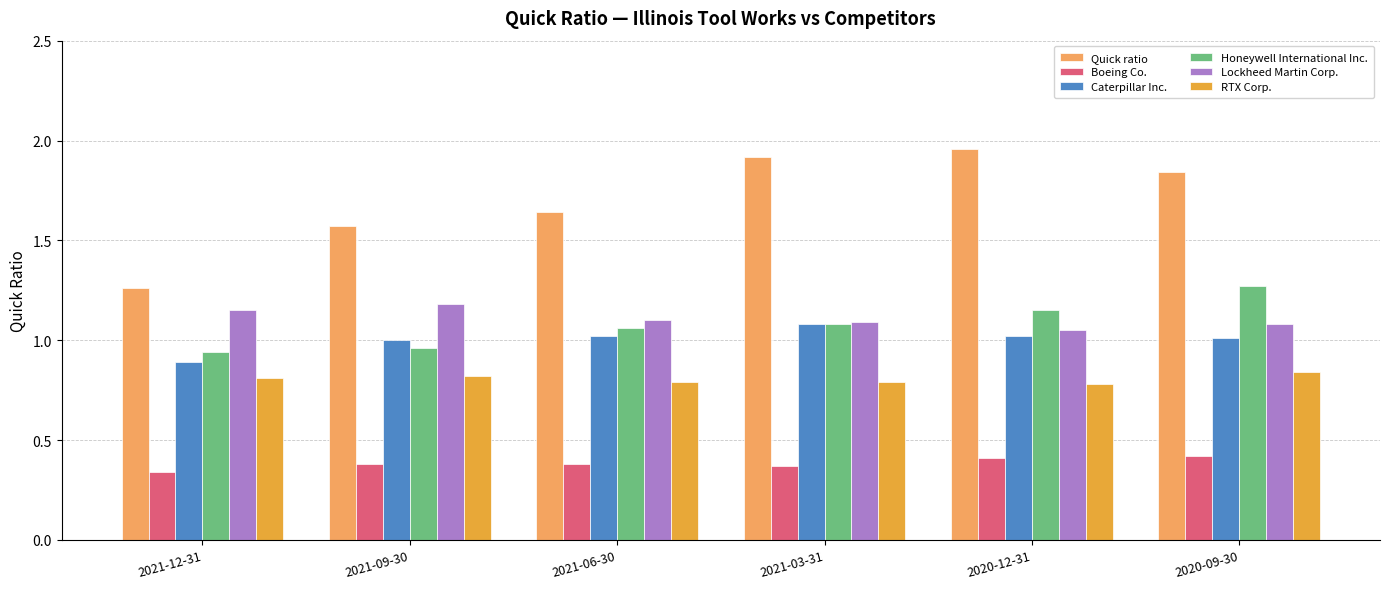

What is the label of the 5th bar from the right?

2021-09-30